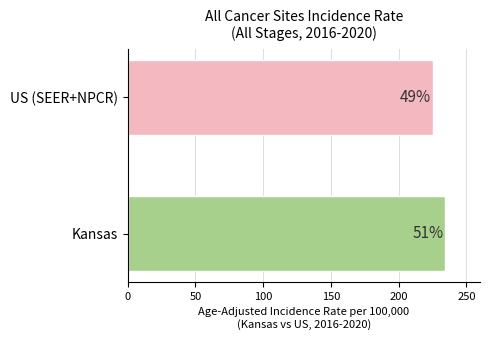

Are the bars horizontal?

Yes